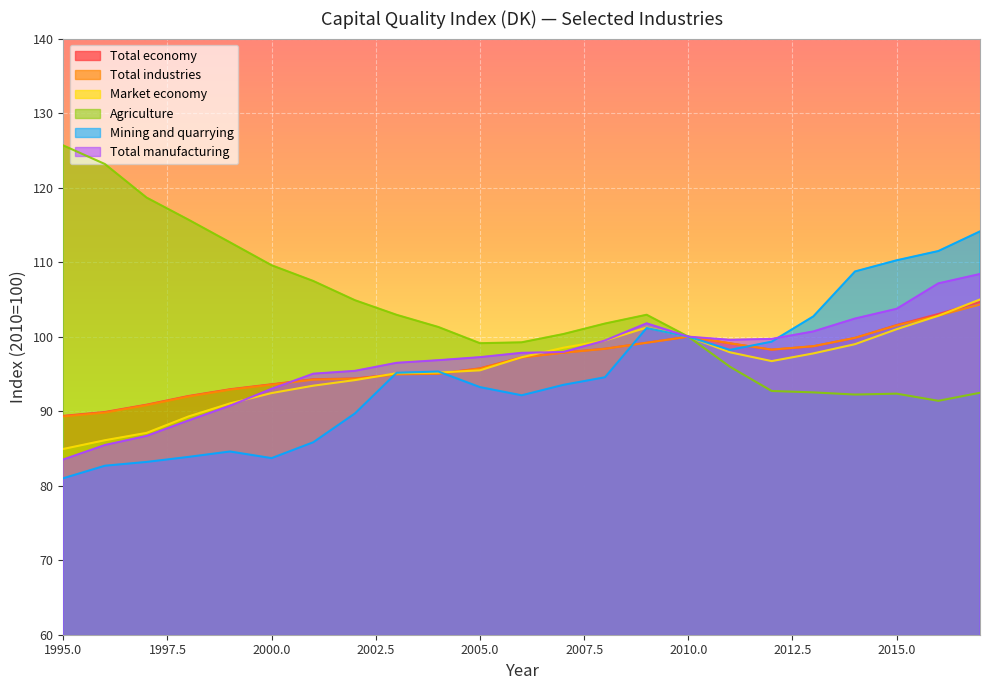

What is the spread (max minus min) of values at 2003?

8.0